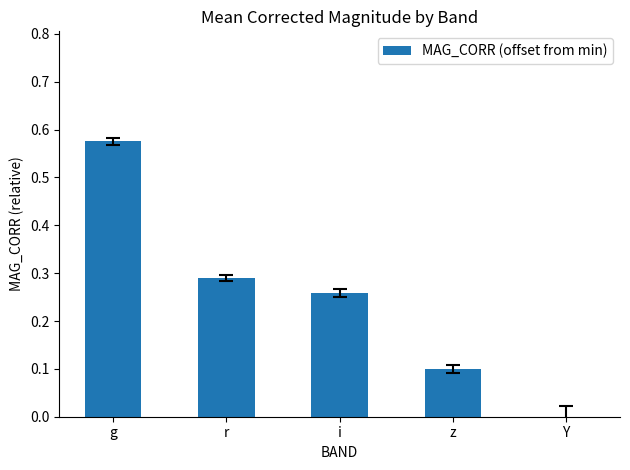

How many categories are shown in the chart?

5